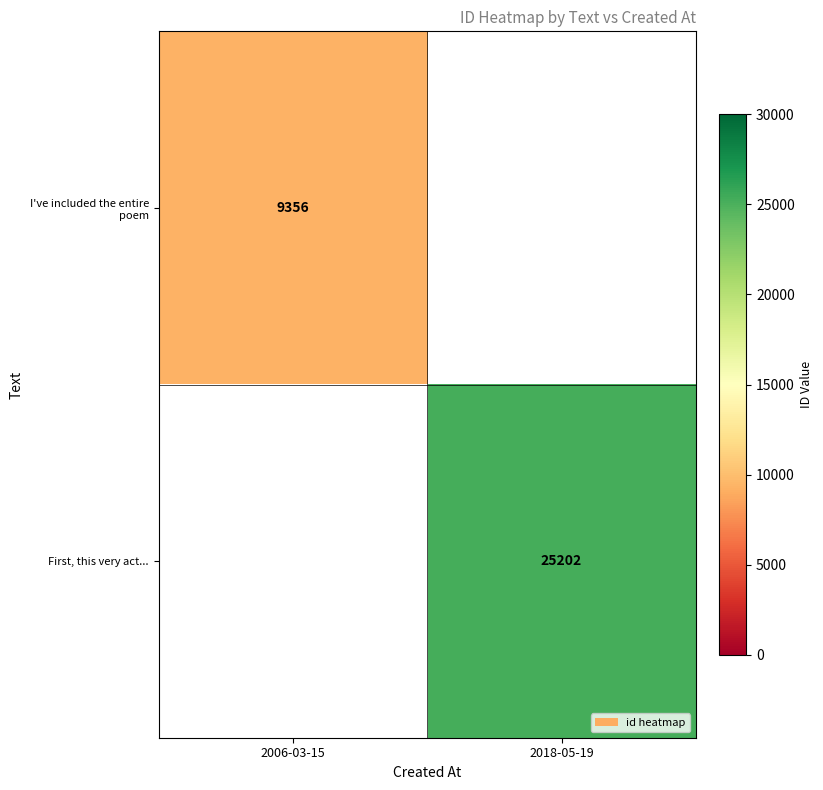

Is the value of I've included the entire poem at 2006-03-15 greater than the value of First, this very act... at 2018-05-19?

No